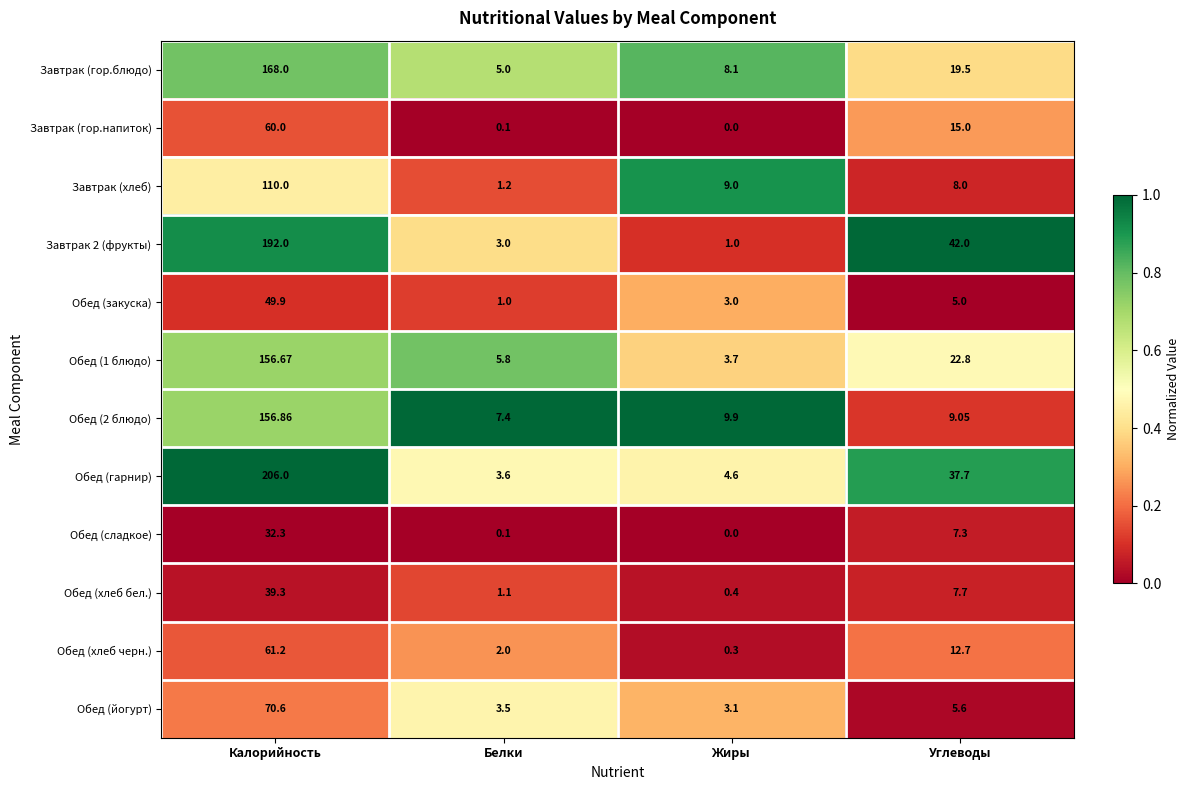

Which series has the largest range (max minus min)?

Обед (гарнир)